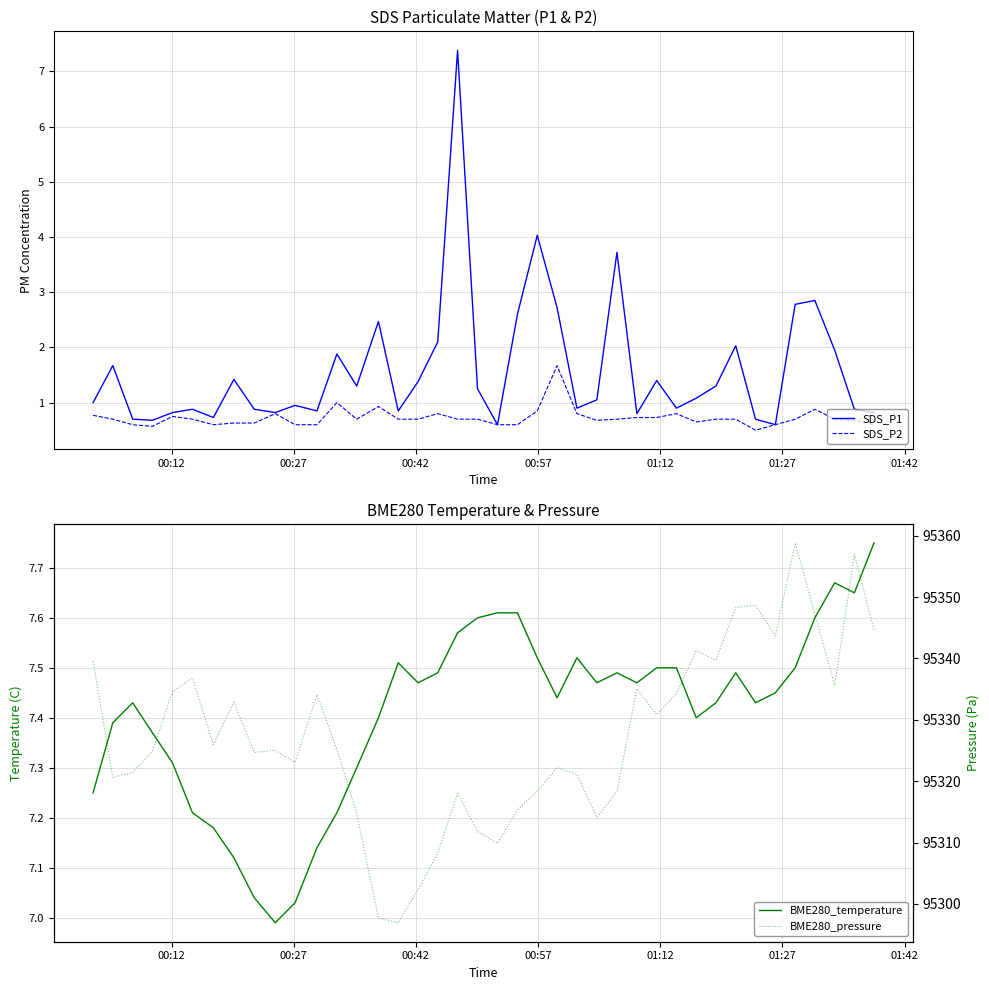

True or false: BME280_pressure has a value of 45227.1 at 01:42.

False